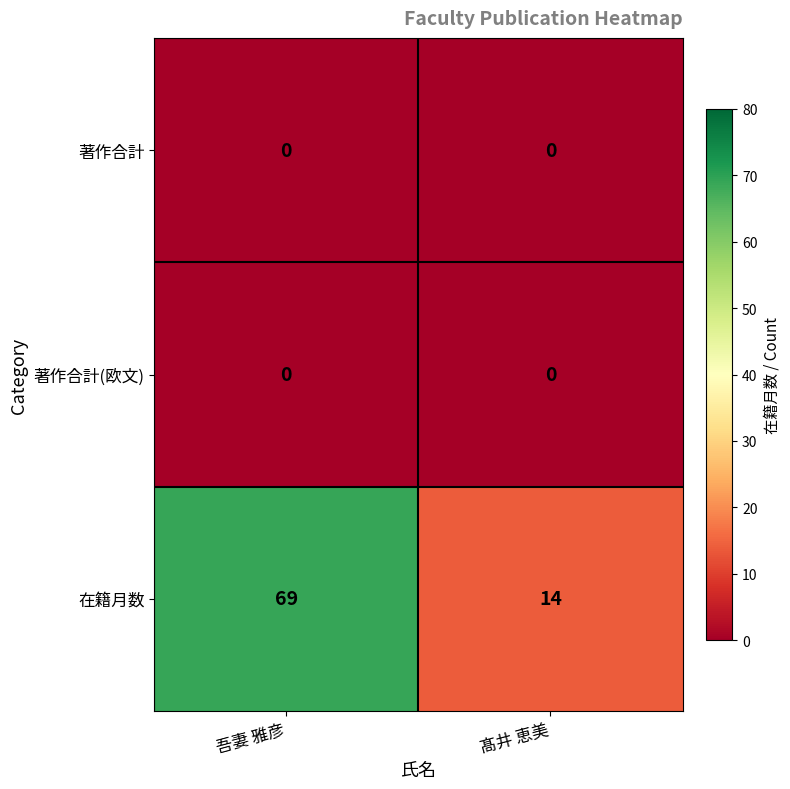

List the labels in order of 在籍月数 value, largest first.

吾妻 雅彦, 髙井 恵美